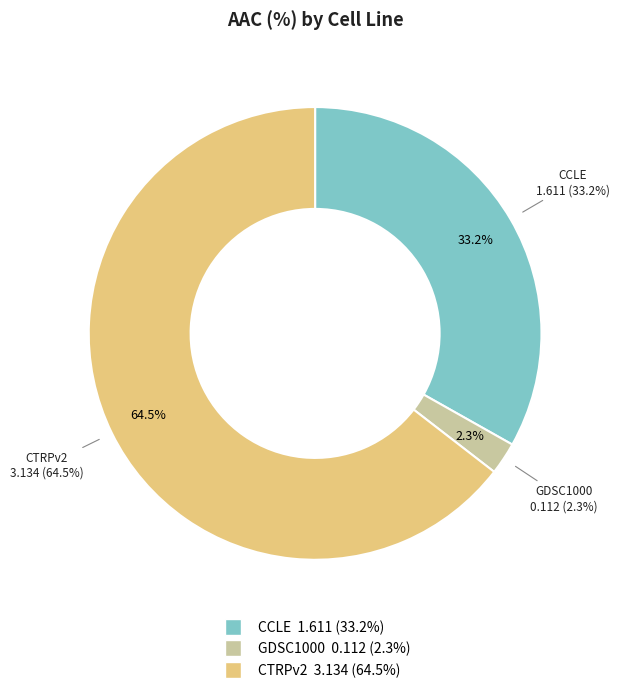

Is the sum of CCLE and GDSC1000 greater than half?

No